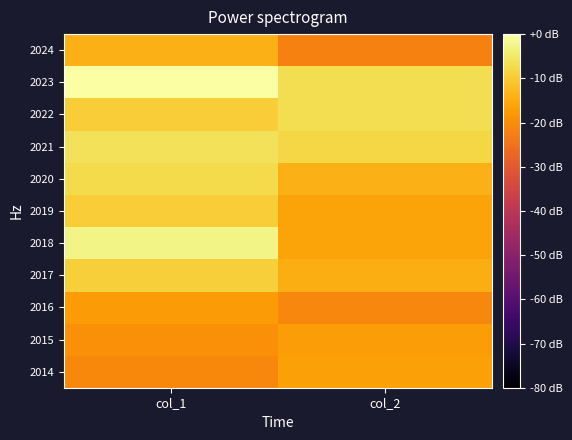

Which category has the highest value across all series?

col_1